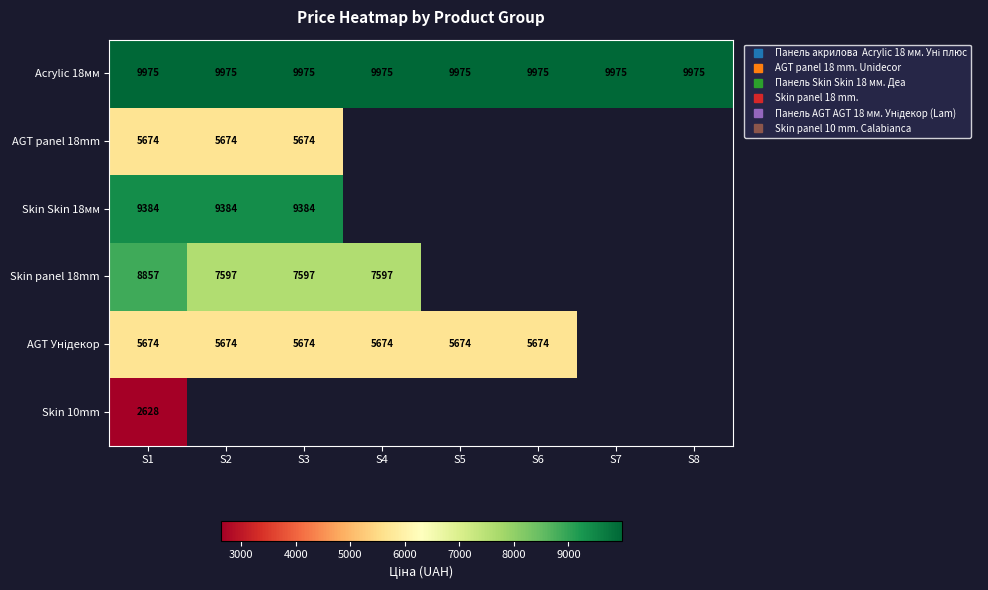

Between S1 and S2, which series saw the biggest shift?

Skin panel 18mm